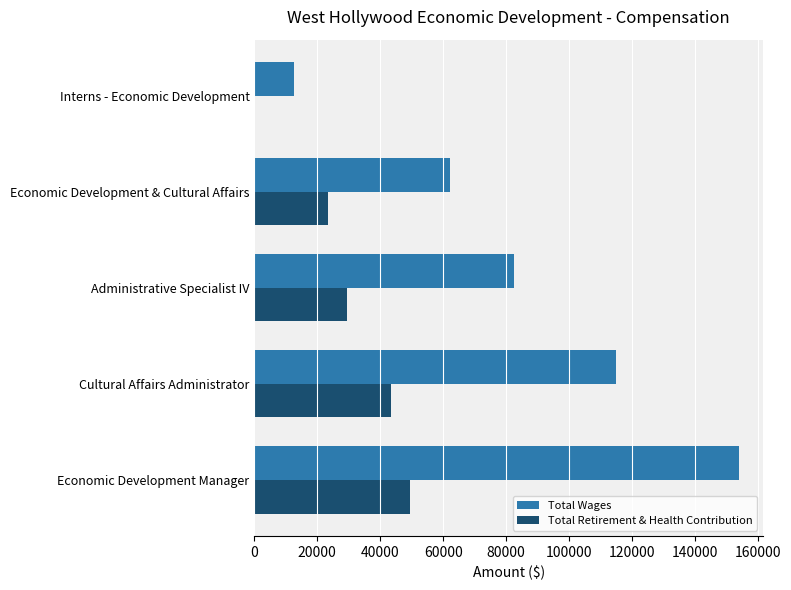

Which series changed the most between Economic Development Manager and Economic Development & Cultural Affairs?

Total Wages